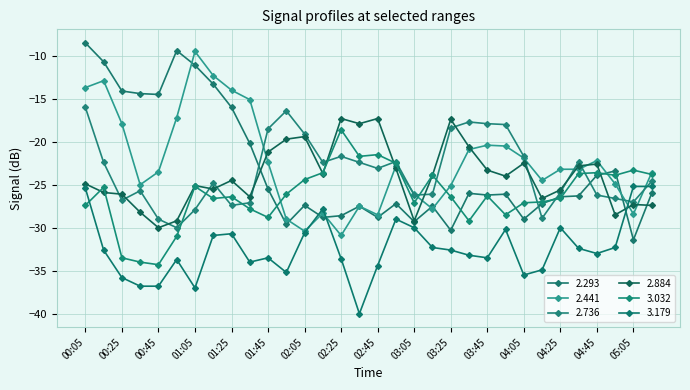

Reading left to right, transcribe all the data shown in this chart.

2.293: -8.5	-10.7	-14.1	-14.4	-14.5	-9.4	-11.1	-13.3	-16.0	-20.2	-25.5	-29.6	-27.4	-28.8	-28.6	-27.5	-28.8	-27.2	-29.3	-27.5	-30.3	-26.0	-26.2	-26.1	-29.0	-27.2	-26.4	-26.3	-23.9	-23.4	-31.4	-26.0
2.441: -13.7	-12.9	-17.9	-25.0	-23.5	-17.2	-9.5	-12.3	-14.0	-15.1	-22.4	-29.0	-30.4	-28.3	-30.9	-27.5	-28.5	-22.8	-26.1	-27.8	-25.1	-20.9	-20.4	-20.5	-21.9	-24.5	-23.2	-23.2	-22.2	-24.9	-28.4	-23.6
2.736: -16.0	-22.4	-26.8	-25.7	-29.0	-30.0	-27.9	-24.8	-27.4	-27.1	-18.5	-16.4	-19.1	-22.4	-21.7	-22.4	-23.1	-22.3	-26.2	-26.1	-18.4	-17.7	-17.9	-18.0	-21.7	-28.9	-25.9	-22.3	-26.2	-26.6	-27.0	-24.6
2.884: -24.9	-25.9	-26.1	-28.2	-30.0	-29.2	-25.1	-25.5	-24.5	-26.4	-21.2	-19.7	-19.4	-23.7	-17.3	-17.9	-17.3	-23.1	-29.2	-23.9	-17.4	-20.6	-23.3	-24.0	-22.5	-26.6	-25.6	-22.8	-22.6	-28.5	-27.3	-27.4
3.032: -27.4	-25.3	-33.5	-34.0	-34.3	-31.0	-25.2	-26.6	-26.4	-27.8	-28.8	-26.1	-24.4	-23.6	-18.6	-21.7	-21.5	-22.5	-27.1	-23.9	-26.4	-29.2	-26.3	-28.5	-27.1	-27.0	-26.6	-23.7	-23.6	-23.9	-23.3	-23.8
3.179: -25.4	-32.6	-35.8	-36.8	-36.8	-33.7	-37.0	-30.9	-30.7	-34.0	-33.5	-35.2	-30.6	-27.8	-33.6	-40.0	-34.4	-29.0	-30.0	-32.3	-32.6	-33.2	-33.5	-30.2	-35.5	-34.9	-30.0	-32.4	-33.0	-32.3	-25.2	-25.2